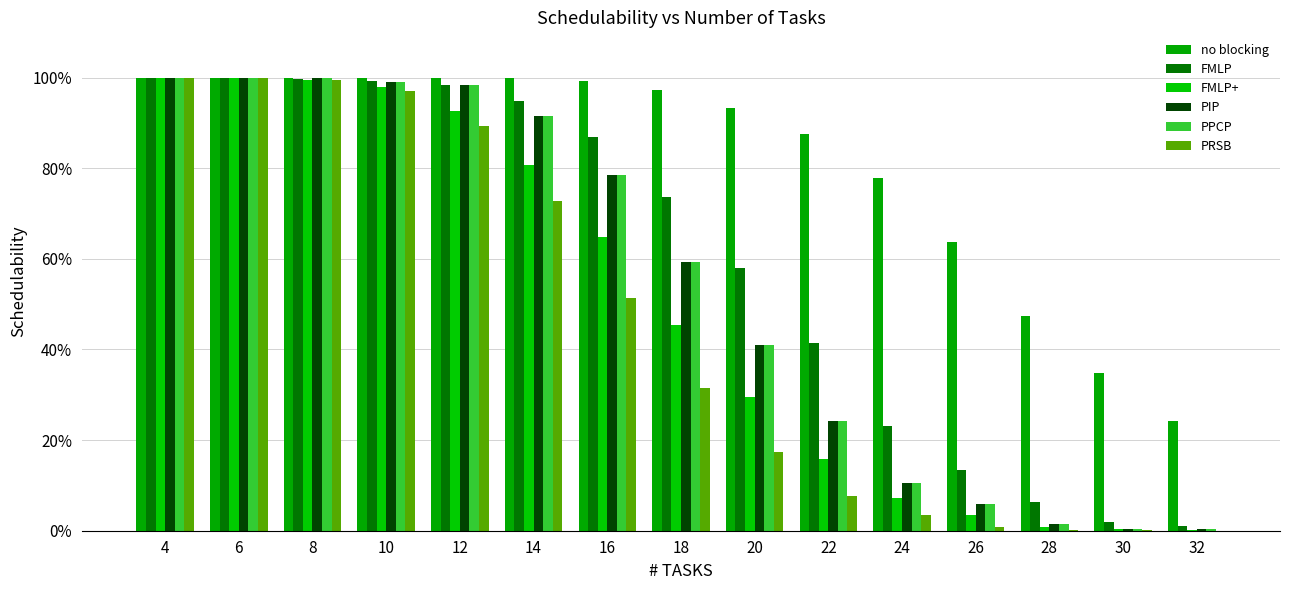

Are the bars horizontal?

No